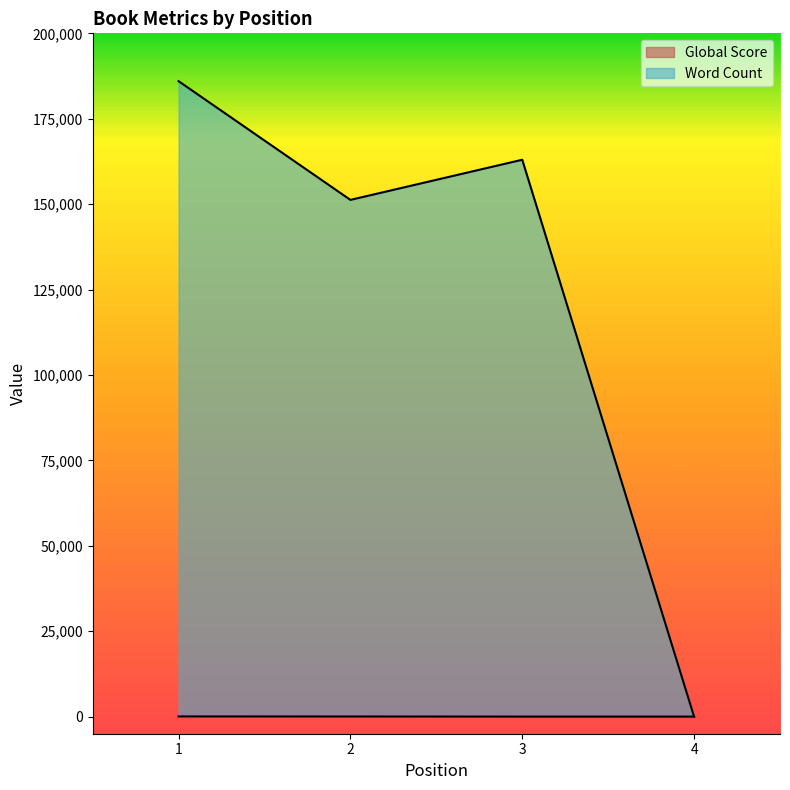

The Word Count series shows -100664 at 4. True or false?

False